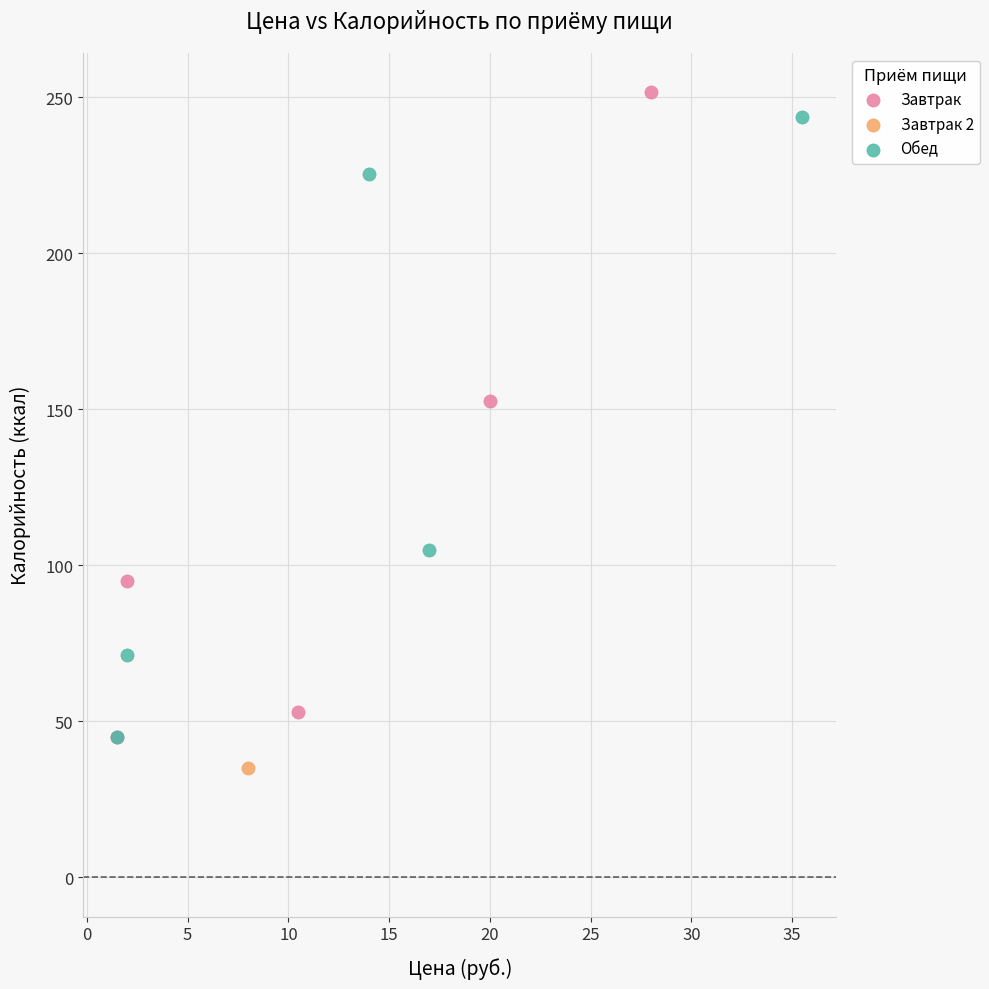

What are all the series names shown in the legend?

Завтрак, Завтрак 2, Обед